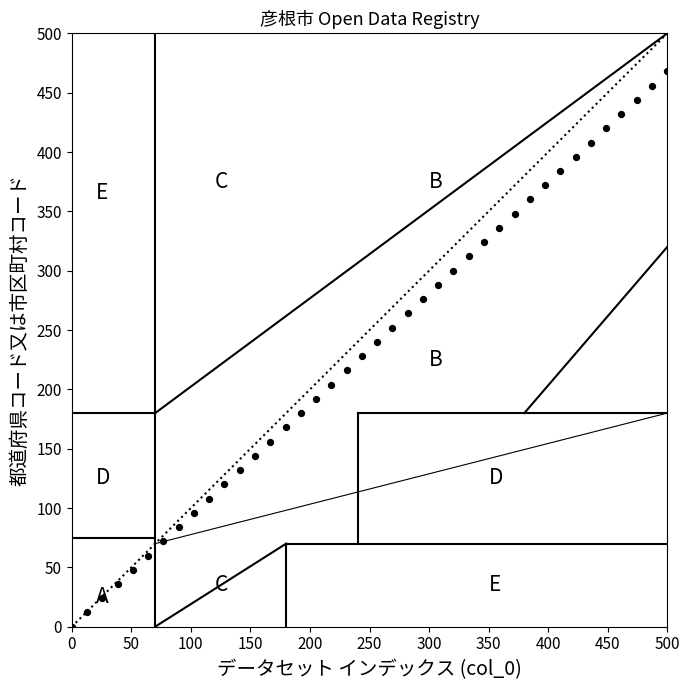

What is the range of Y values (max minus min)?

468